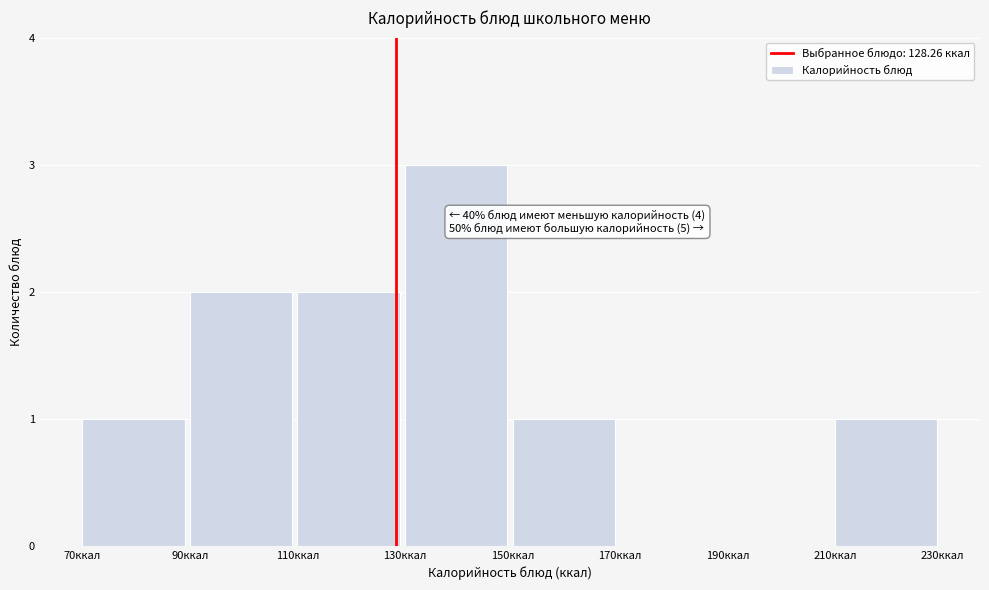

Over which range of the x-axis is the bar tallest?

130 to 150